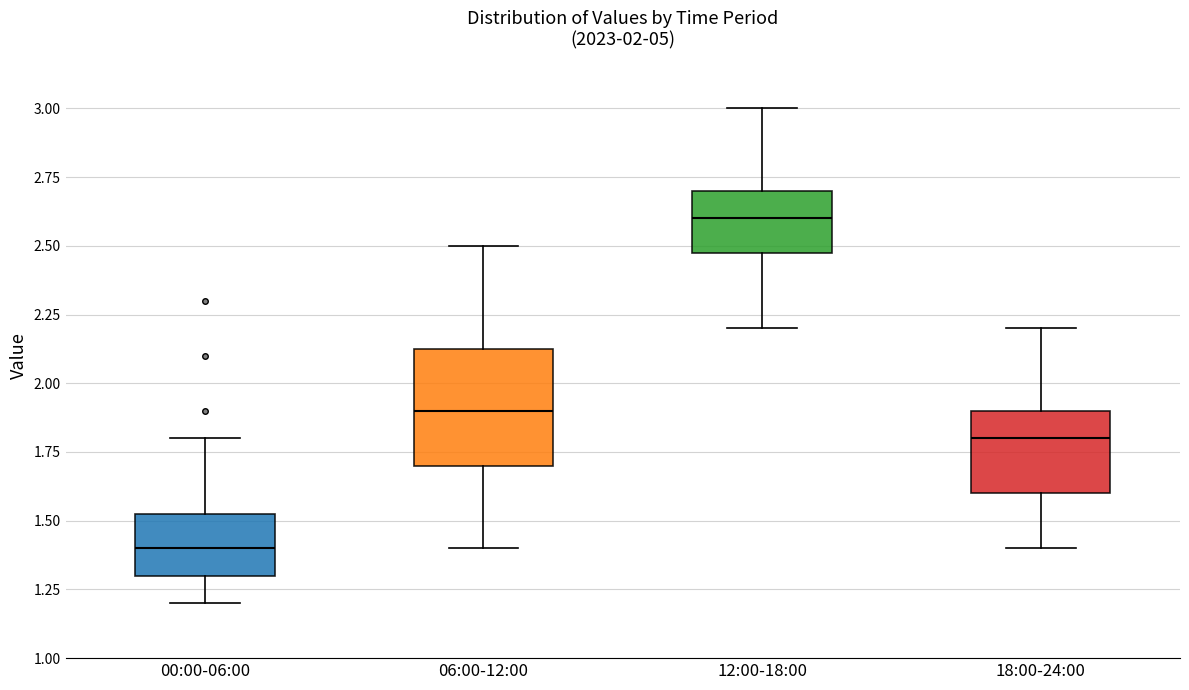

Reading left to right, transcribe this box plot: for each box, give where its median line is, the range the box spans, and where its two whiskers end, as read against the y-axis. The values are not printed on the chart, so give them approximately, as read against the axis.

00:00-06:00: median 1.40, box 1.30 to 1.55, whiskers 1.20 to 1.80
06:00-12:00: median 1.90, box 1.70 to 2.15, whiskers 1.40 to 2.50
12:00-18:00: median 2.60, box 2.50 to 2.70, whiskers 2.20 to 3.00
18:00-24:00: median 1.80, box 1.60 to 1.90, whiskers 1.40 to 2.20